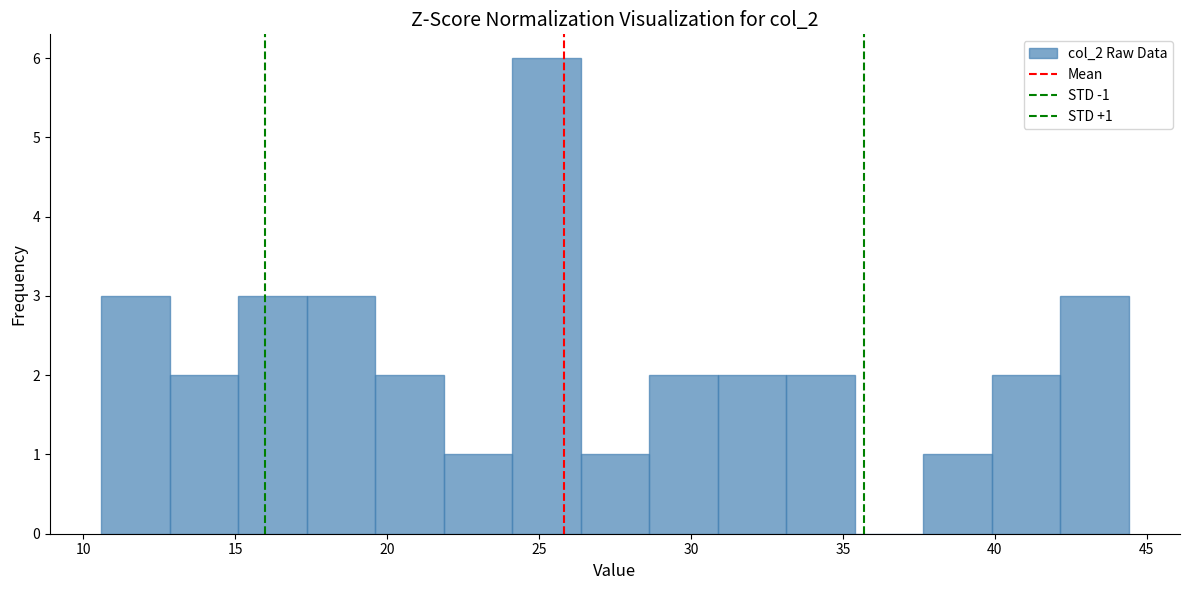

Which range on the x-axis has the tallest bar?

24.0 to 26.5